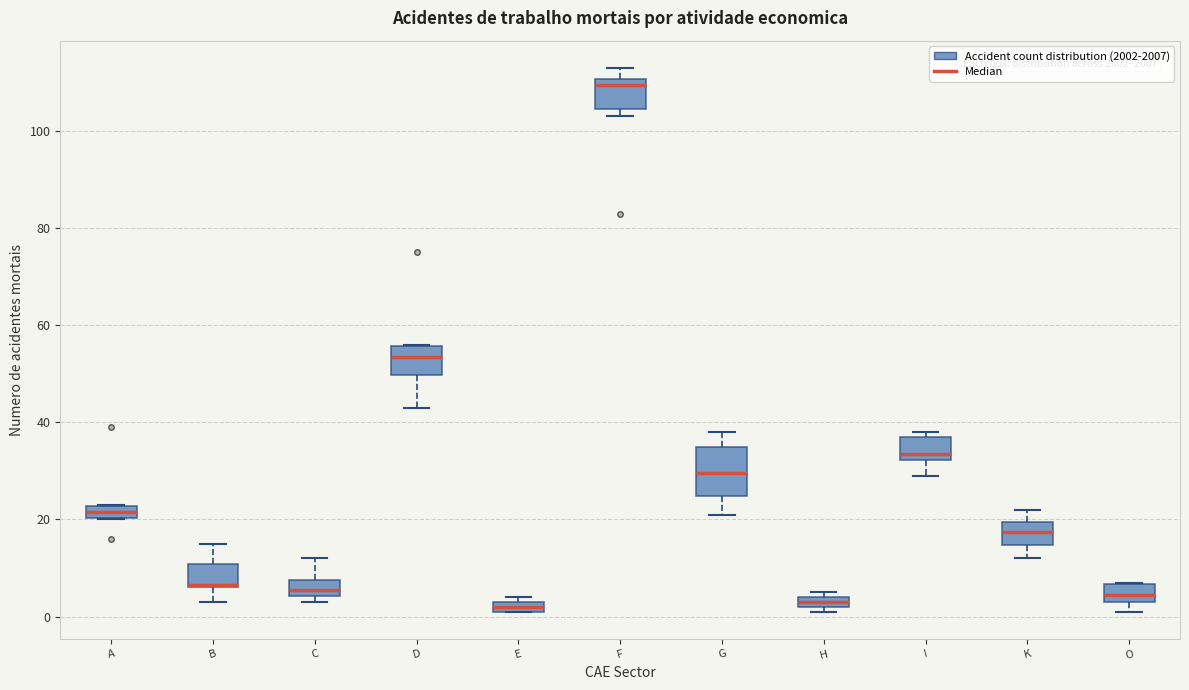

Comparing the boxes themselves (not the whiskers), which one is the tallest?

G